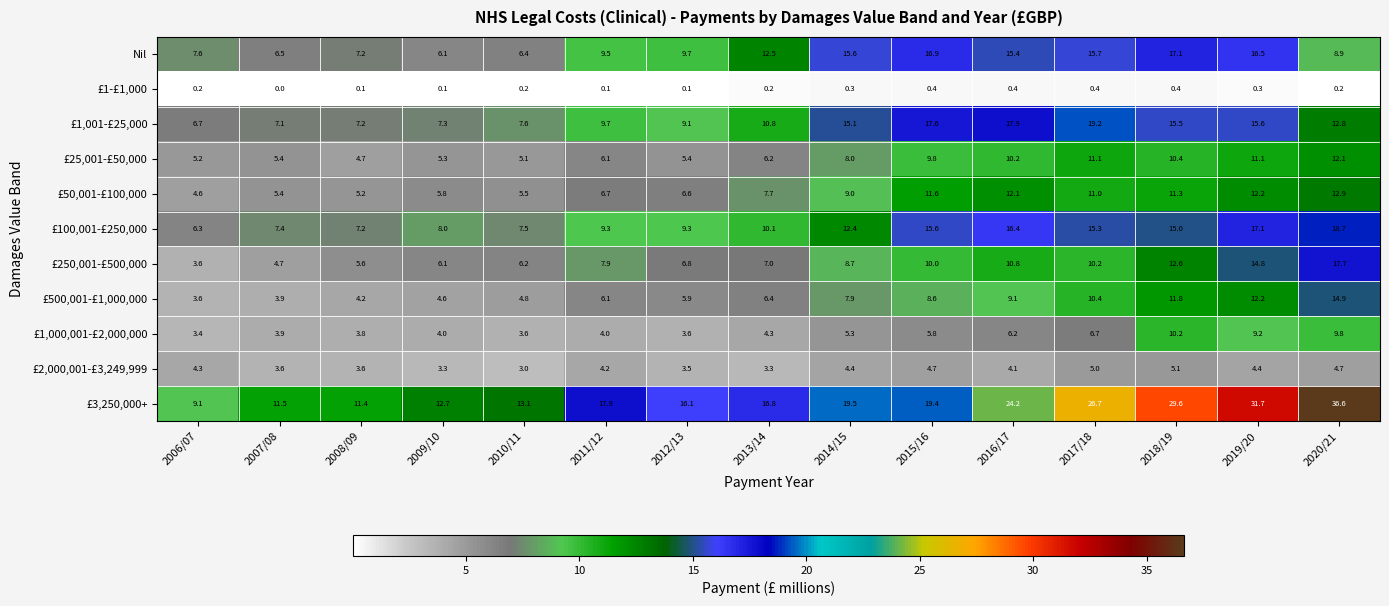

What is the highest value of the £100,001-£250,000 series?

18.7